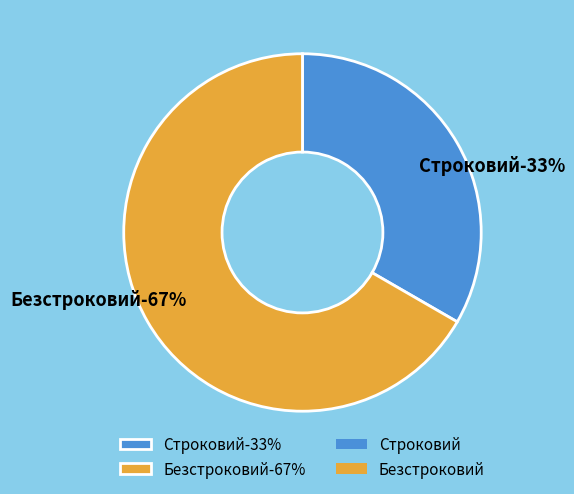

Between Безстроковий and Строковий, which is larger?

Безстроковий